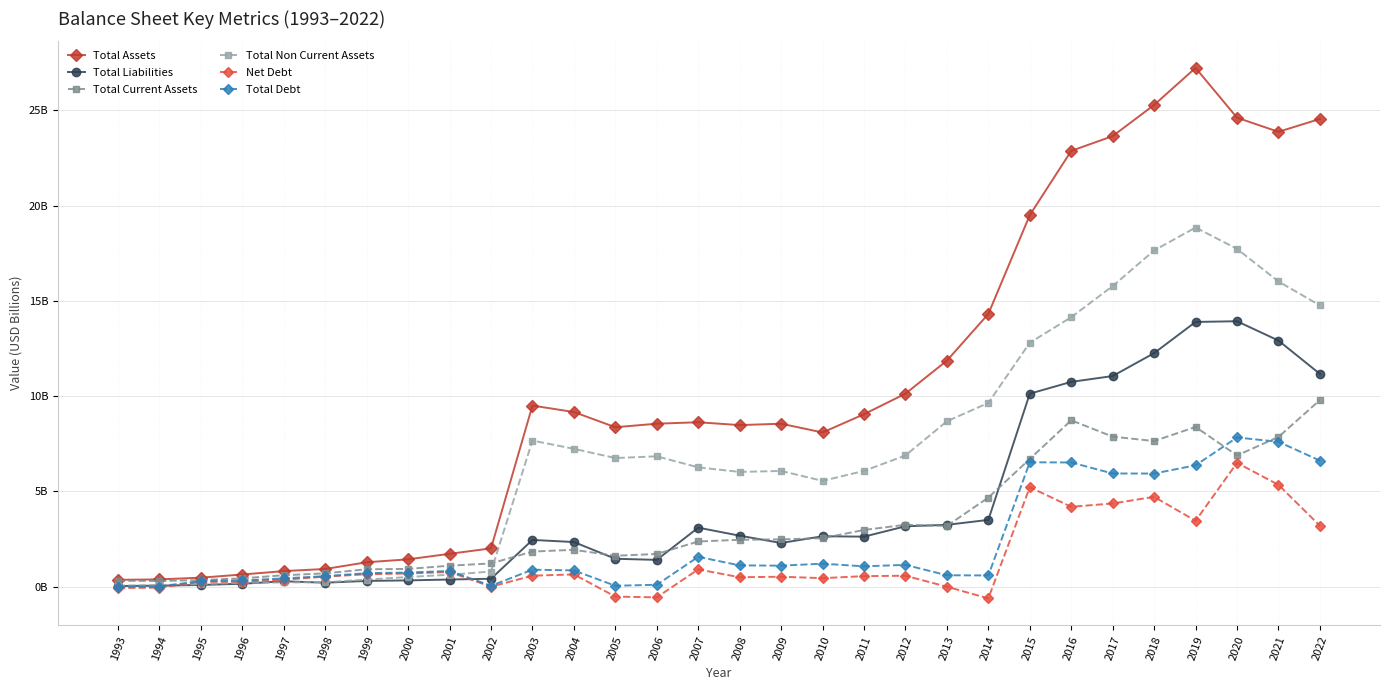

Where do Total Liabilities and Total Current Assets first cross each other?

2002 and 2003